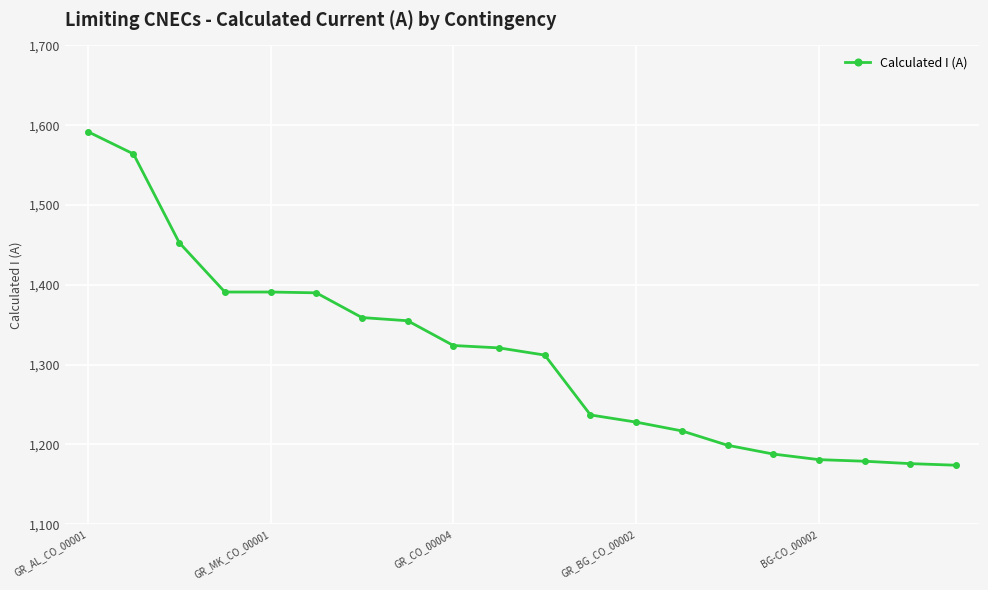

What is the value of the 9th point from the left?

1324